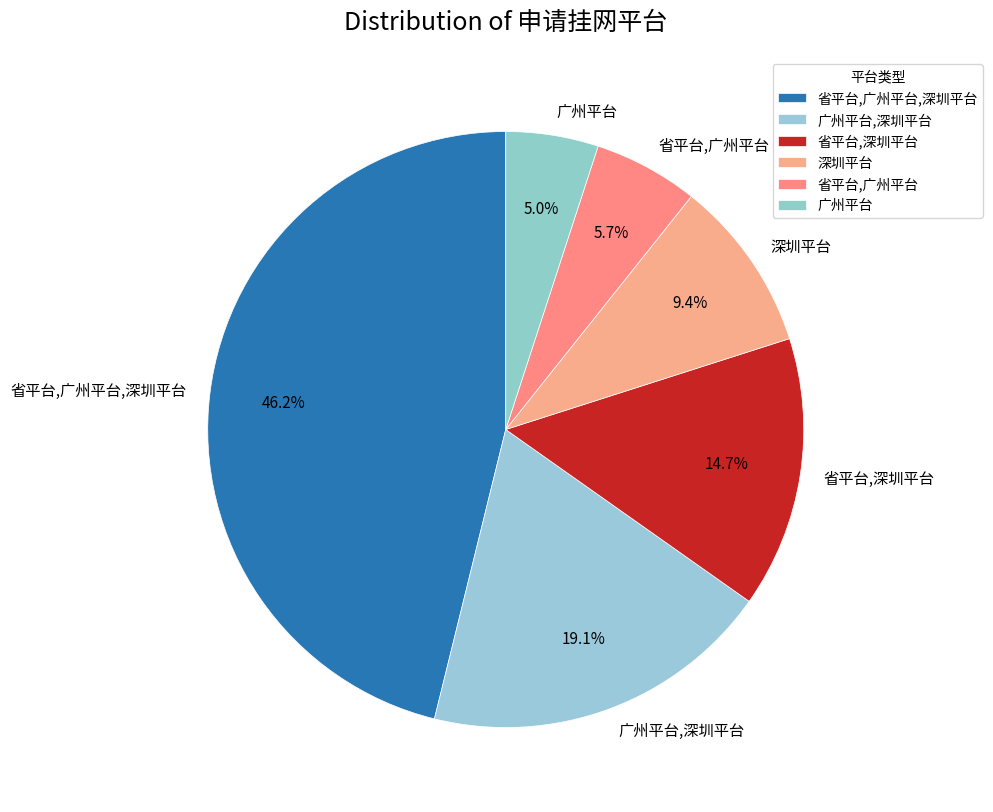

Is 广州平台 the majority of the pie?

No